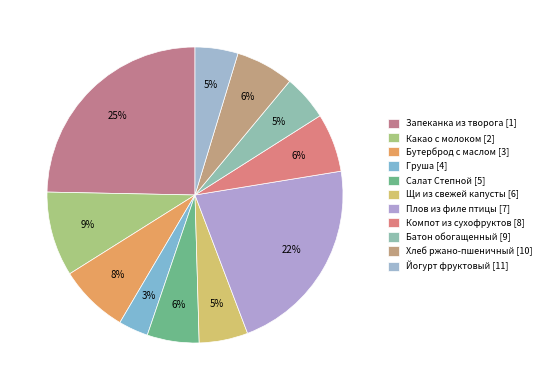

Does any single category account for the majority?

No